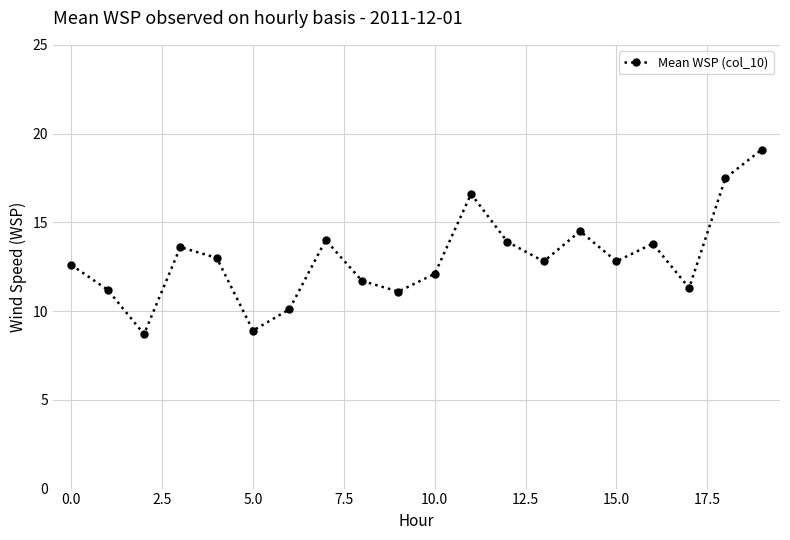

What is the value of the 19th point from the left?

17.5